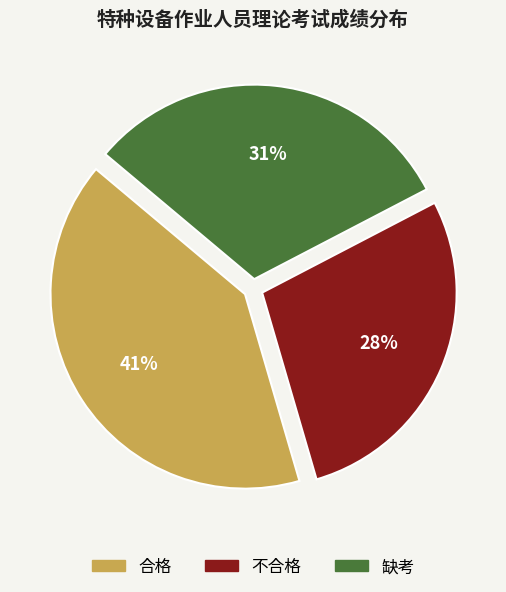

Rank the categories by value from lowest to highest.

不合格, 缺考, 合格